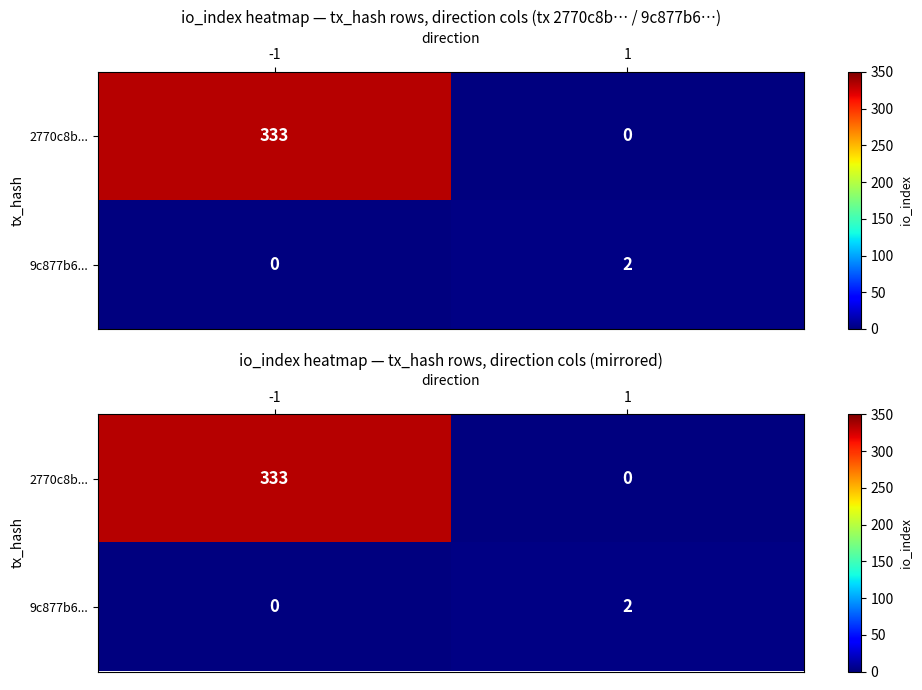

At which label does 2770c8b... reach its minimum?

1